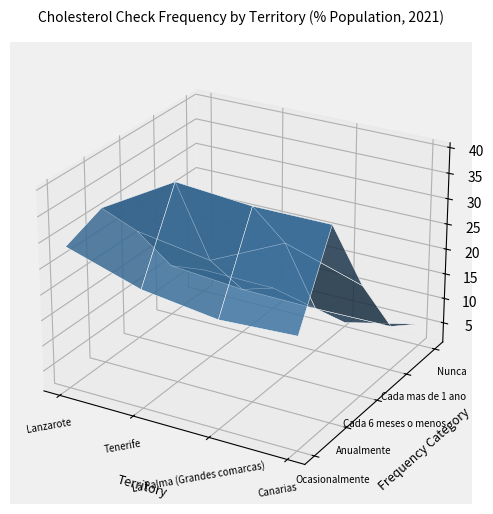

Reading left to right, extract all data points from this chart.

Lanzarote: 28.8	31.8	22.8	11.1	5.6
Tenerife: 24.2	40.1	20.5	9.8	5.4
La Palma (Grandes comarcas): 22.2	38.9	27.4	9.7	1.9
Canarias: 23.0	38.9	22.8	9.8	5.4